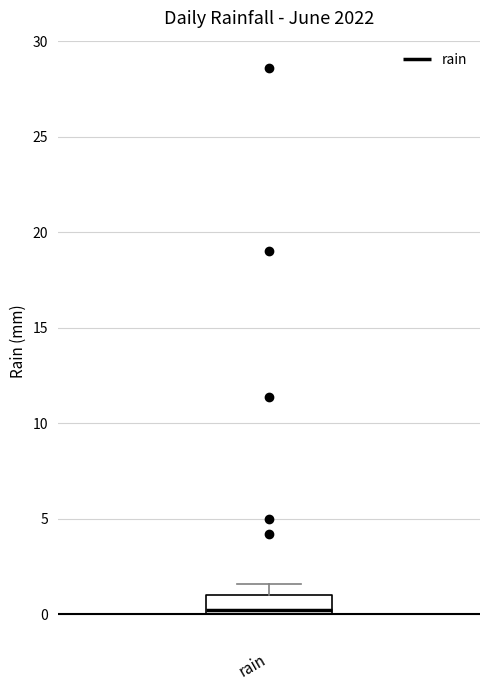

Transcribe this box plot: give where the median line is, the range the box spans, and where the two whiskers end, as read against the y-axis. The values are not printed on the chart, so give them approximately, as read against the axis.

median 0.0 (just above the box's lower edge), box 0.0 to 1.0, whiskers 0.0 to 1.5